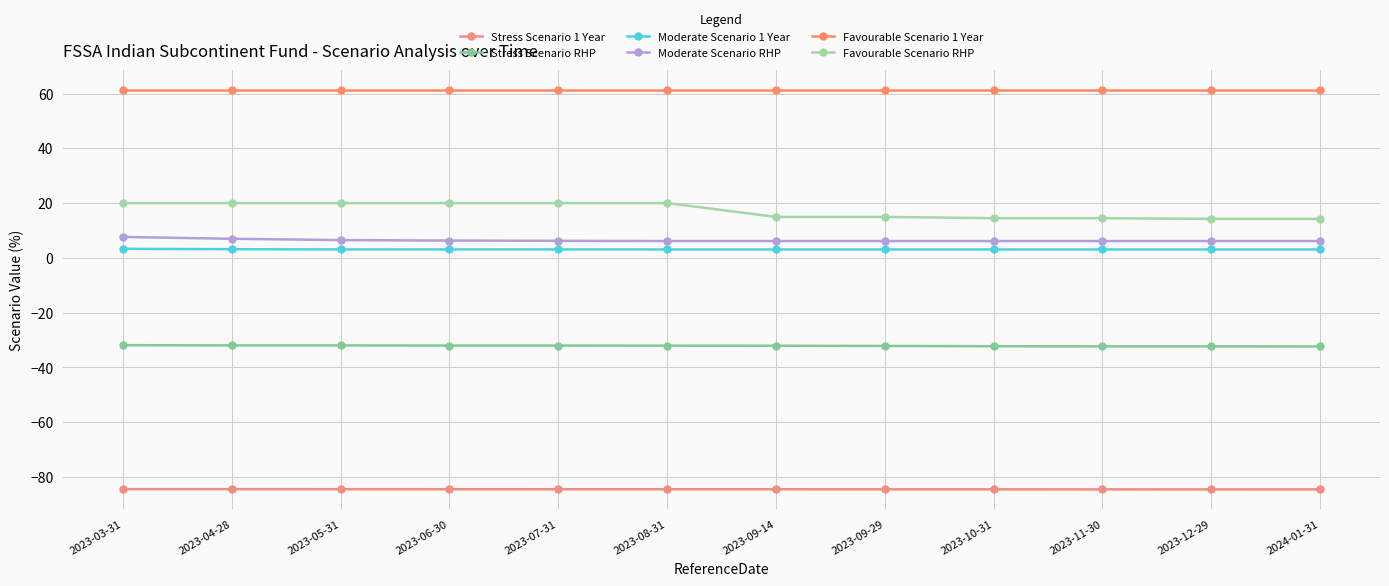

True or false: Favourable Scenario 1 Year and Stress Scenario RHP intersect in this chart.

False